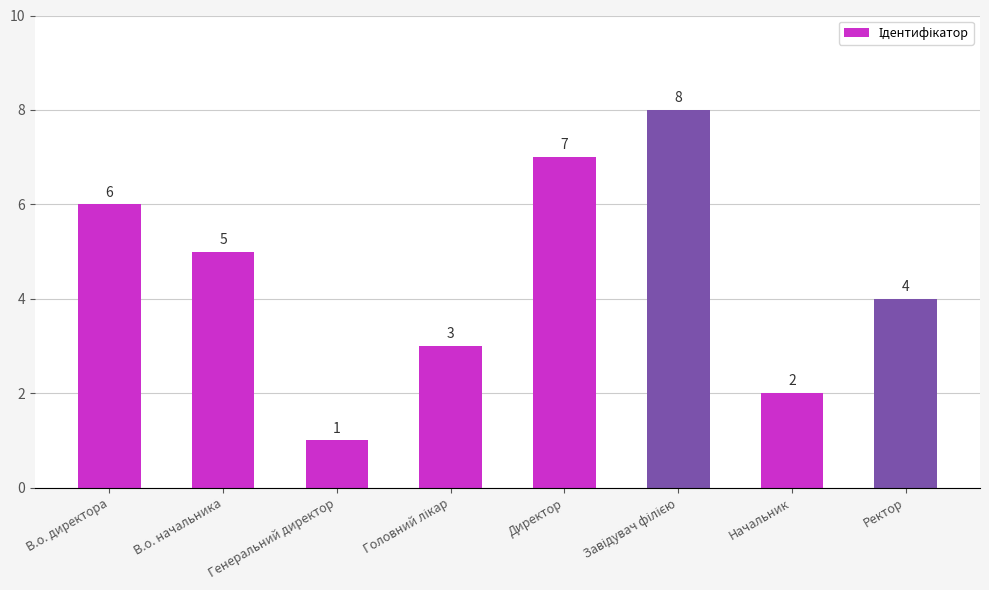

What is the difference between the second highest and minimum values?

6